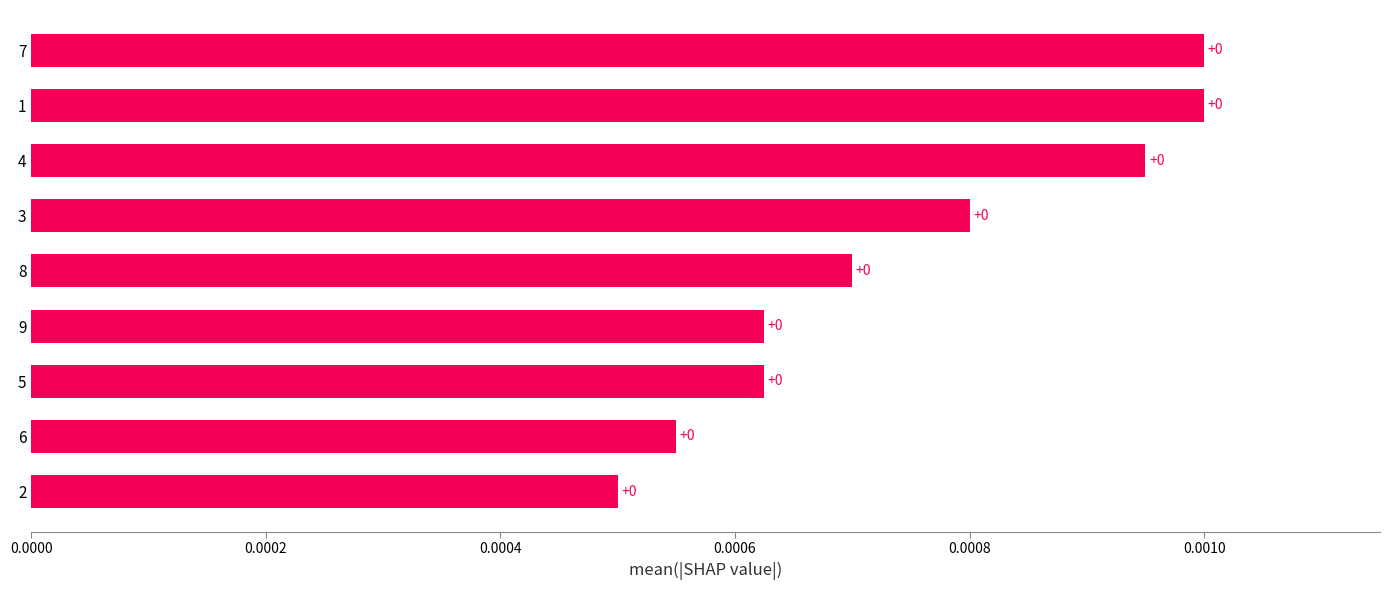

True or false: the data shows 0.0 at 7.

True